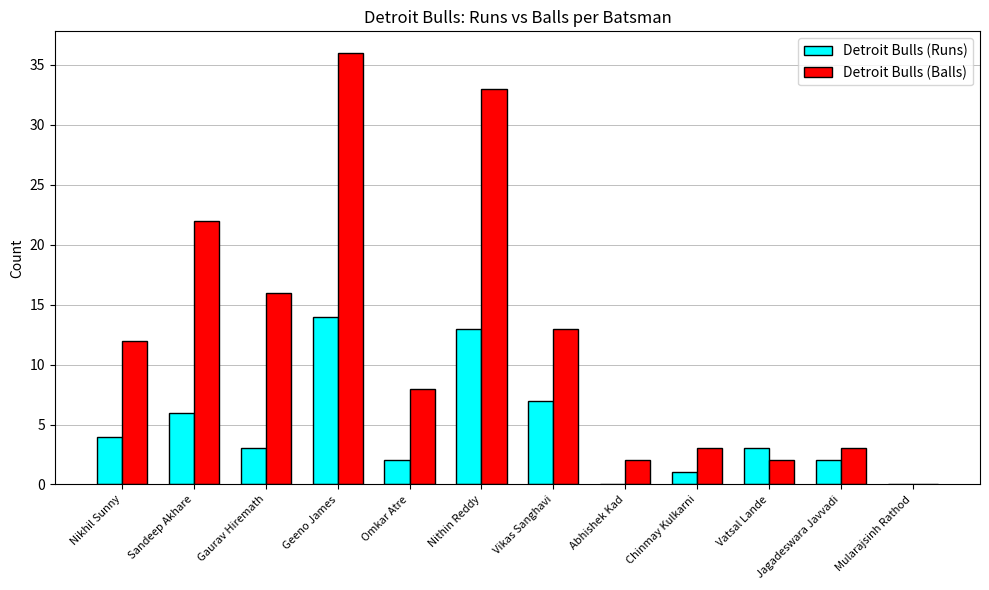

Between Sandeep Akhare and Jagadeswara Javvadi, which series saw the biggest shift?

Detroit Bulls (Balls)